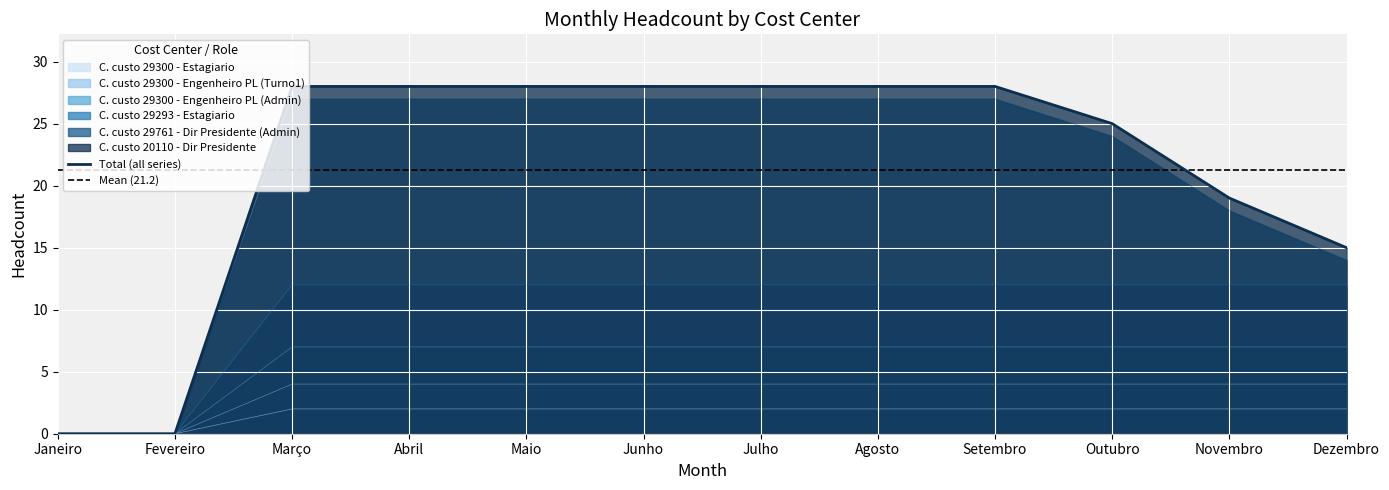

Reading left to right, list all the values displayed in this chart.

C. custo 29300 - Estagiario: Janeiro=0	Fevereiro=0	Março=2	Abril=2	Maio=2	Junho=2	Julho=2	Agosto=2	Setembro=2	Outubro=2	Novembro=2	Dezembro=2
C. custo 29300 - Engenheiro PL (Turno1): Janeiro=0	Fevereiro=0	Março=4	Abril=4	Maio=4	Junho=4	Julho=4	Agosto=4	Setembro=4	Outubro=4	Novembro=4	Dezembro=4
C. custo 29300 - Engenheiro PL (Admin): Janeiro=0	Fevereiro=0	Março=7	Abril=7	Maio=7	Junho=7	Julho=7	Agosto=7	Setembro=7	Outubro=7	Novembro=7	Dezembro=7
C. custo 29293 - Estagiario: Janeiro=0	Fevereiro=0	Março=12	Abril=12	Maio=12	Junho=12	Julho=12	Agosto=12	Setembro=12	Outubro=12	Novembro=12	Dezembro=12